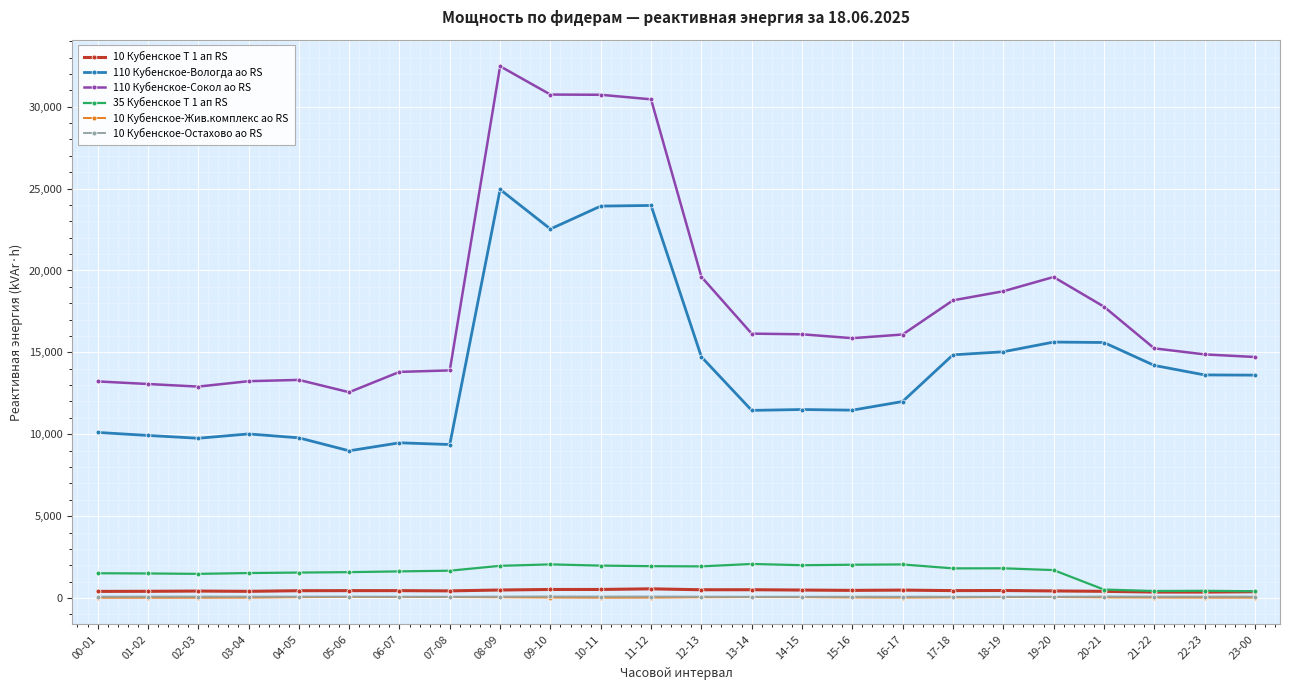

How many lines are shown in the chart?

6